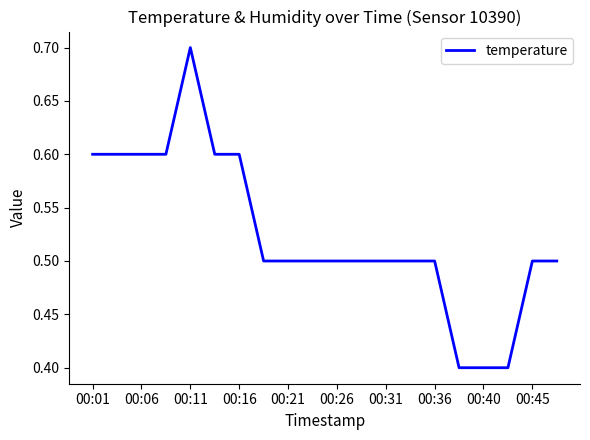

What is the difference between the maximum and minimum values?

0.3